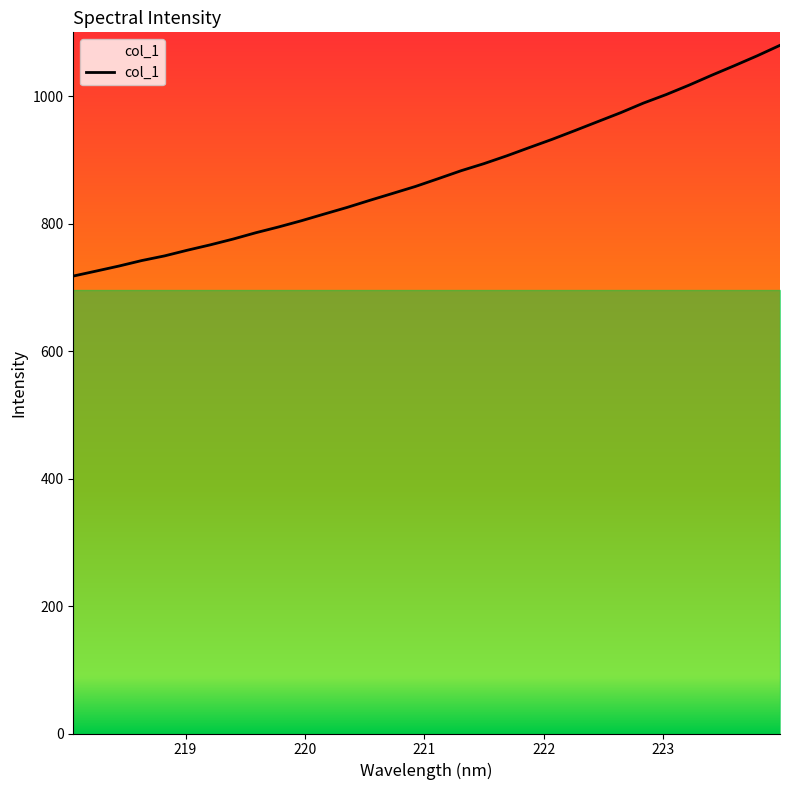

What is the minimum value shown in the chart?

717.6